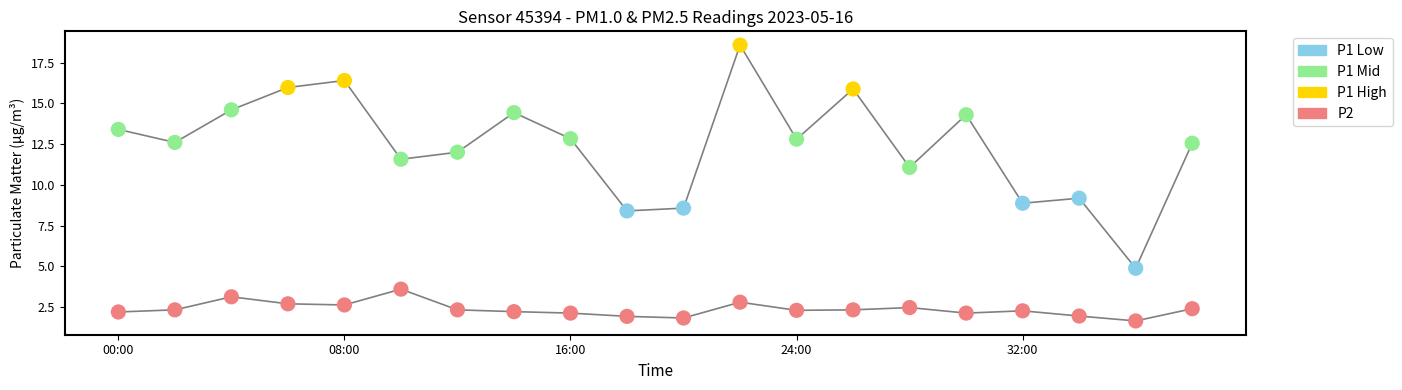

Between 14 and 16:00, which is larger?

16:00